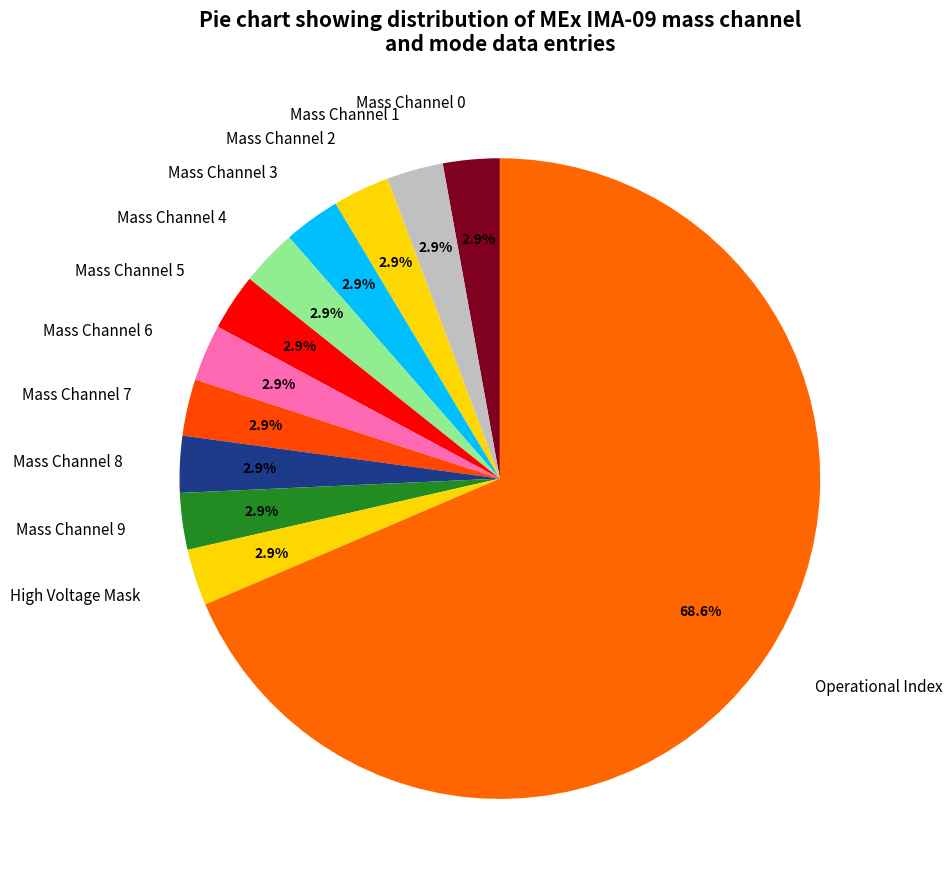

What portion of the pie excludes Mass Channel 7?

97.1%